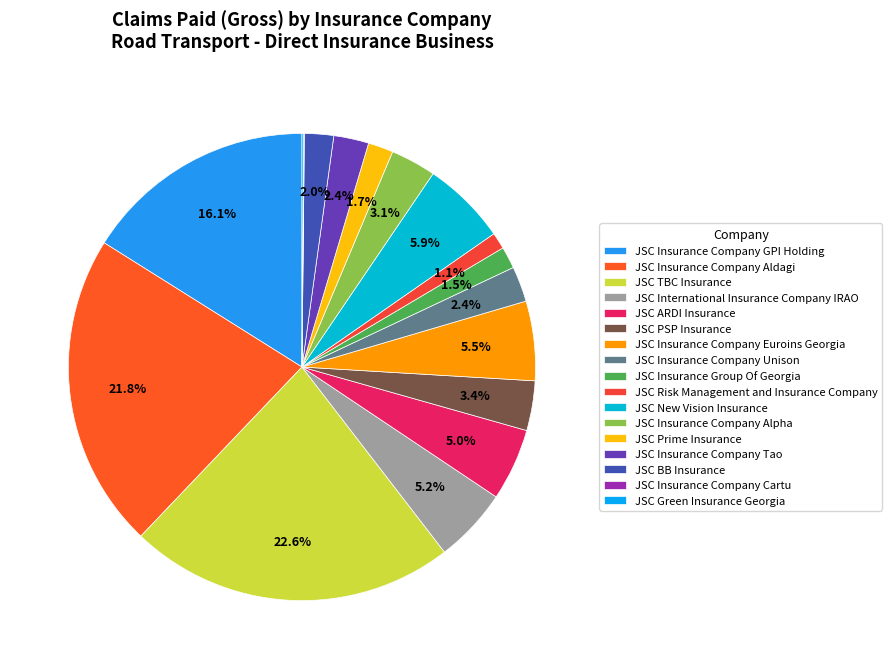

To the nearest percent, what is the average slice percentage?

6%